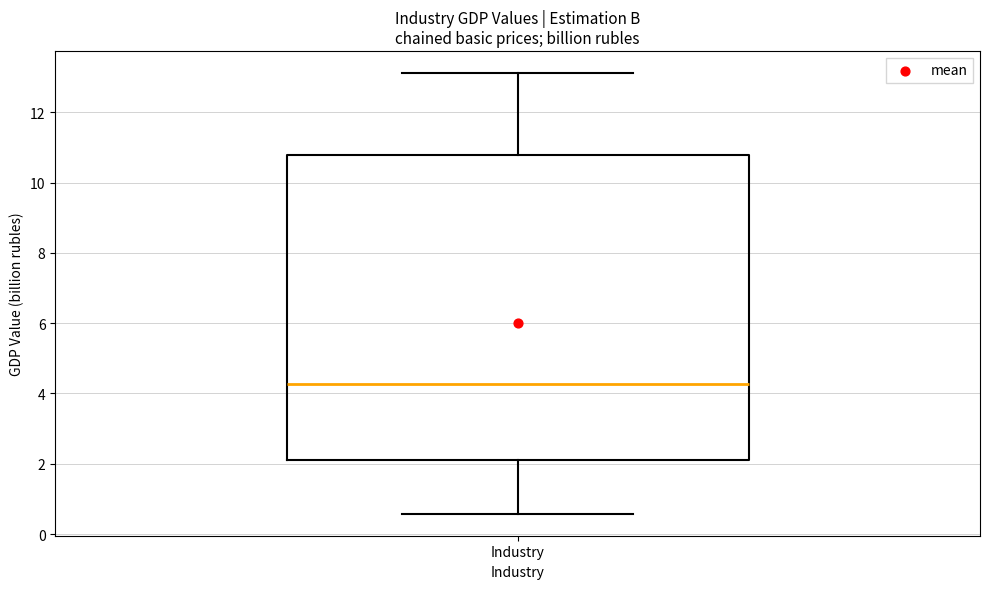

Read this box plot against the y-axis: the position of the median line, the range covered by the box, and the ends of both whiskers. The values are not printed on the chart, so give them approximately, as read against the axis.

median 4.2, box 2.0 to 10.8, whiskers 0.6 to 13.2